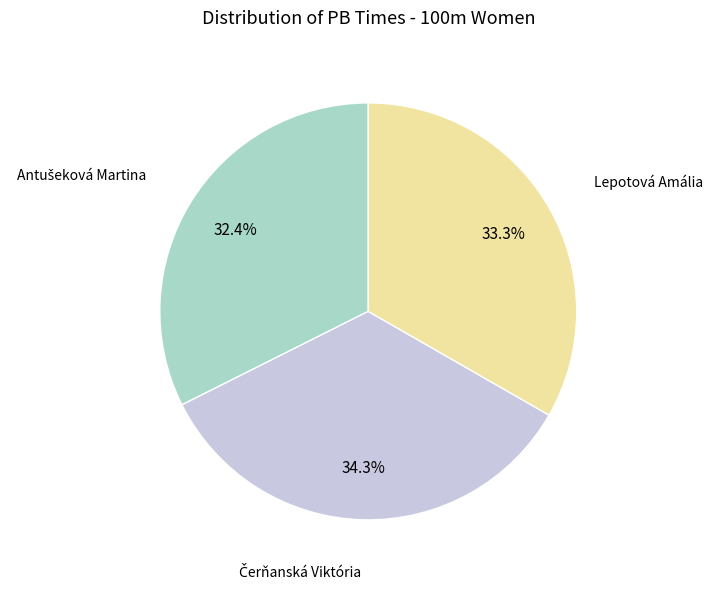

Does any single category account for the majority?

No